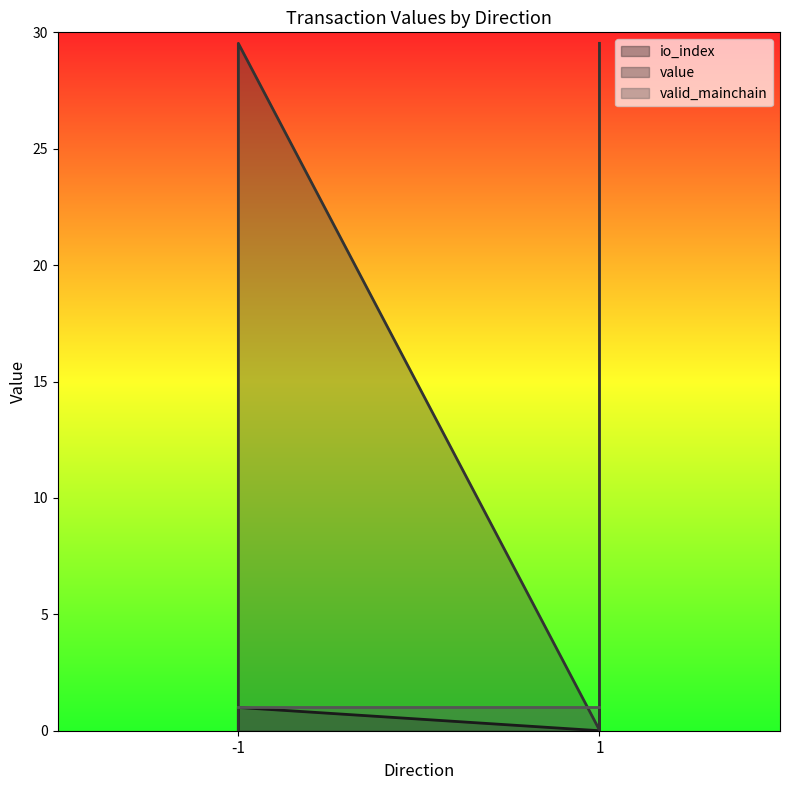

The value series shows 0.0 at 1. True or false?

True